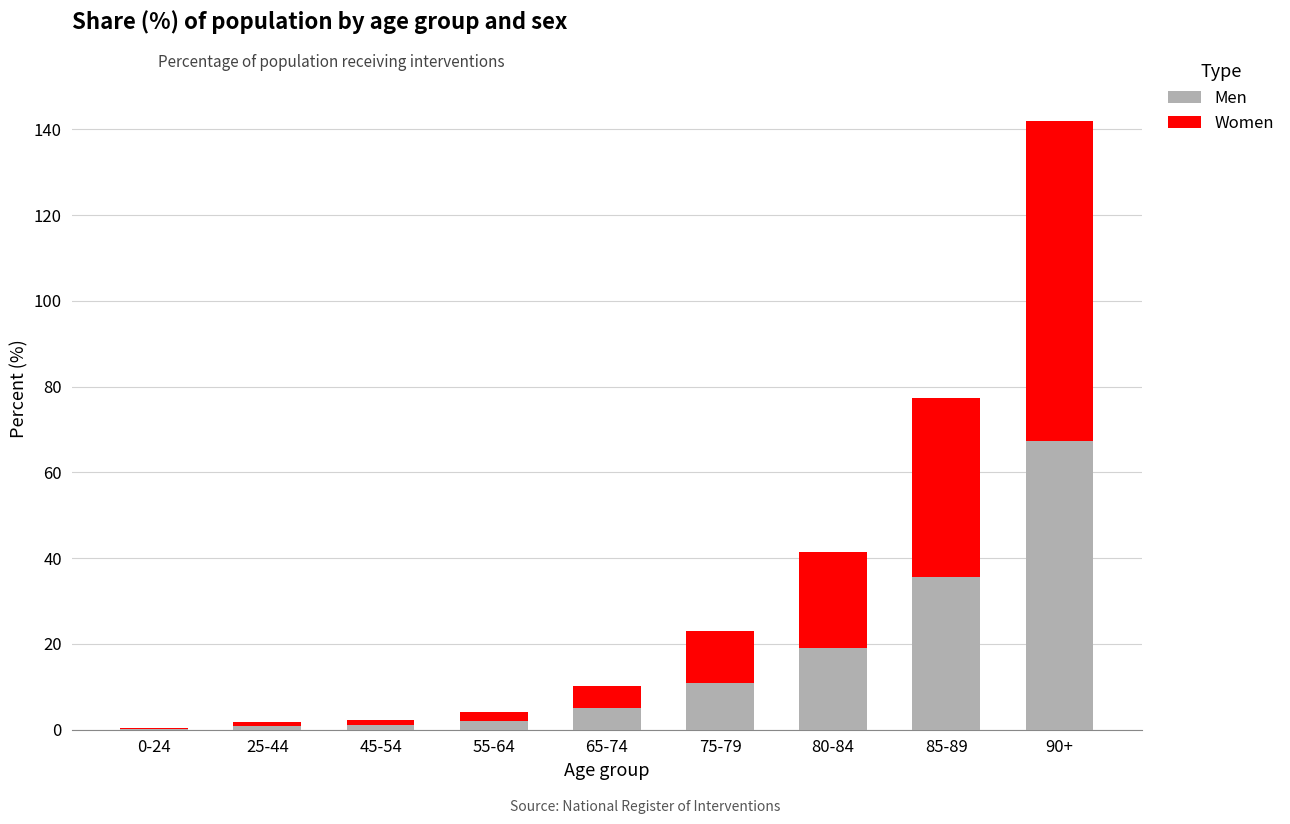

What is the total value across all series at 90+?

141.9